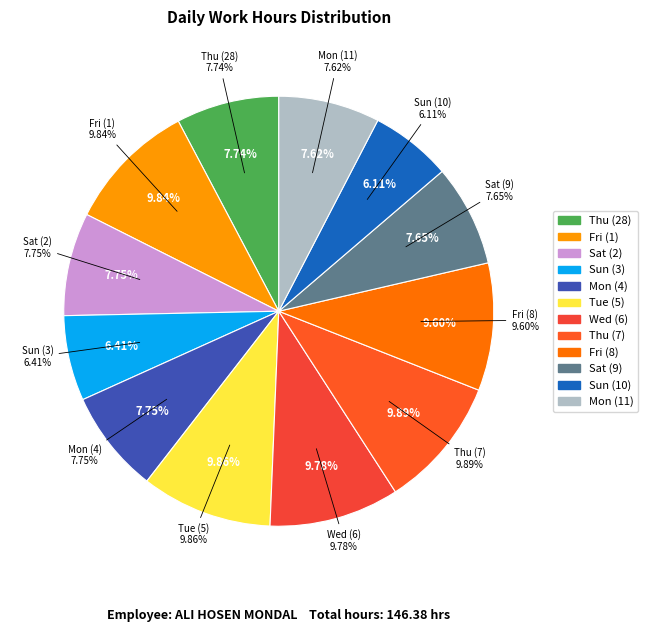

How many segments does this pie chart have?

12